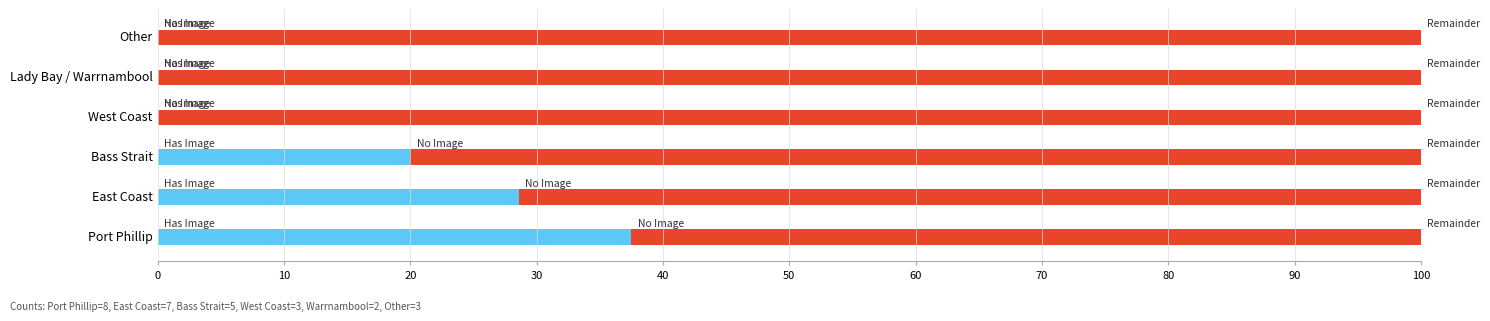

How many series are shown in this chart?

2